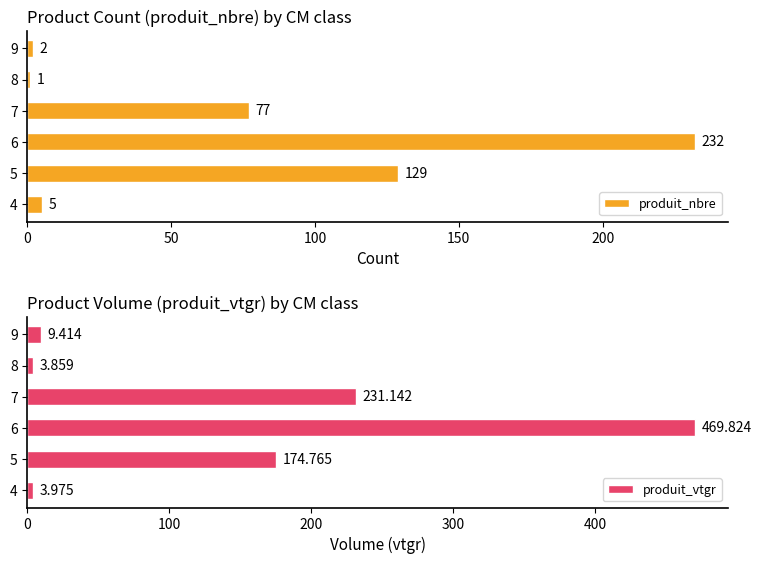

Rank the categories by produit_nbre value from highest to lowest.

6, 5, 7, 4, 9, 8